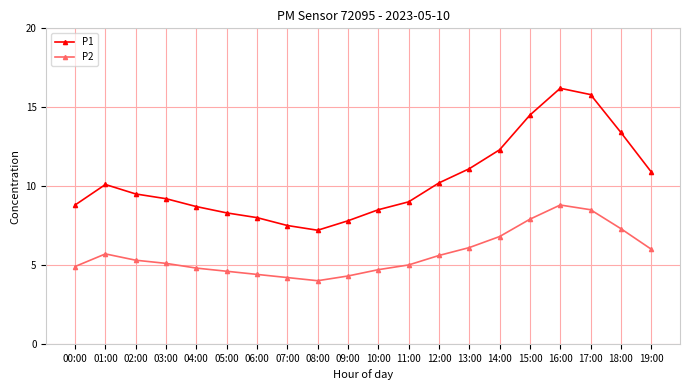

Which category has the highest value across all series?

16:00